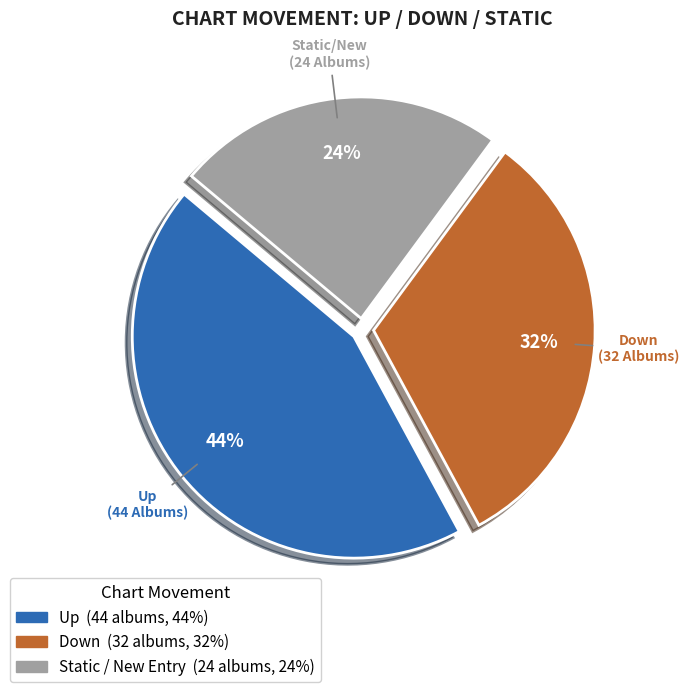

To the nearest percent, what is the difference between the largest and smallest slice percentages?

20%